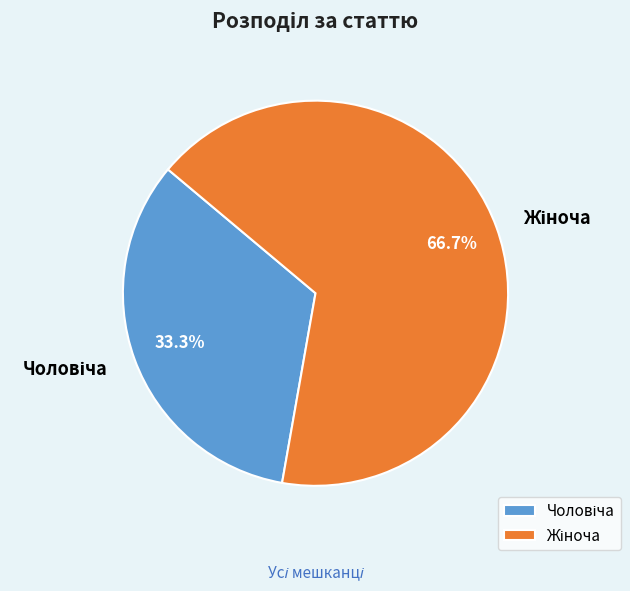

How many slices are in this pie chart?

2